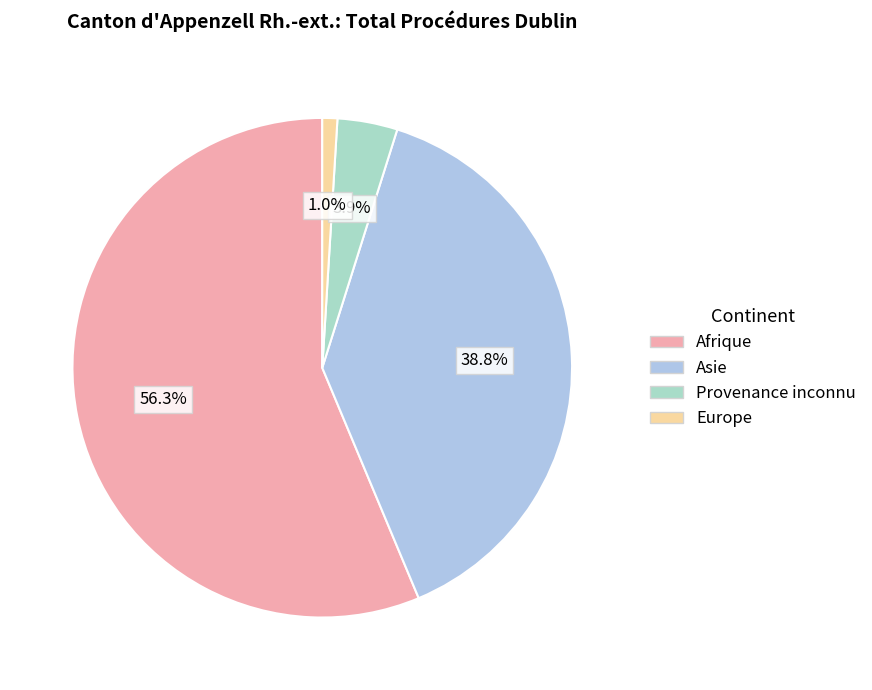

To the nearest percent, what portion does Asie represent?

39%